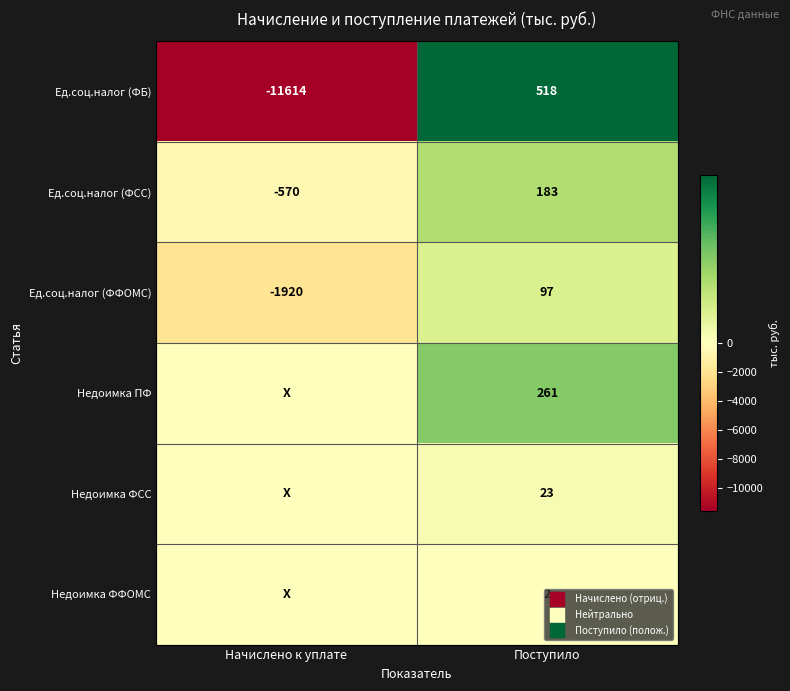

How many values in Ед.соц.налог (ФФОМС) are below zero?

1